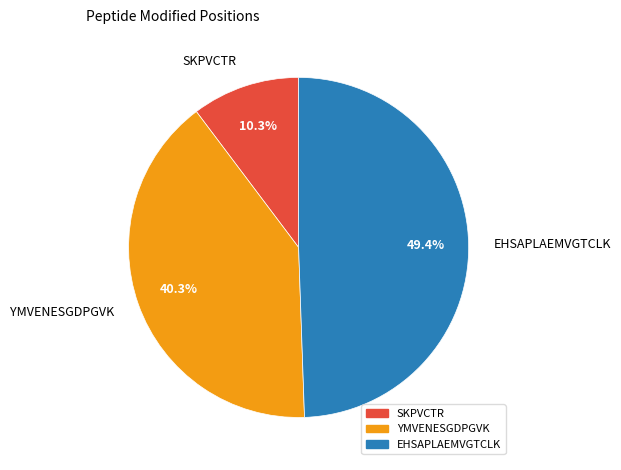

Is there any slice that represents more than half of the pie?

No